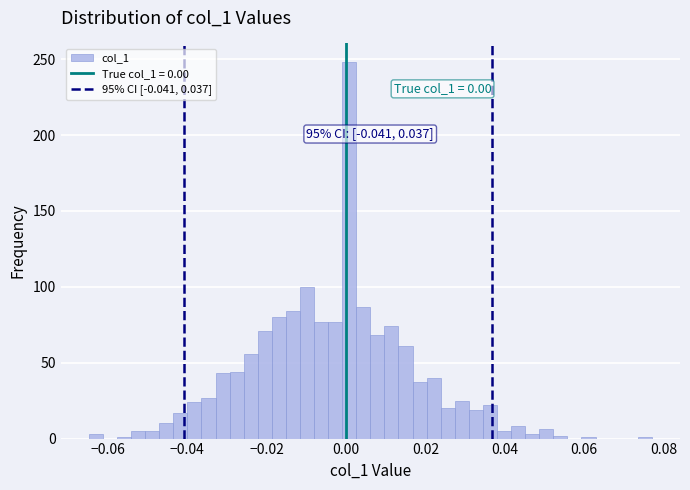

Around what value on the x-axis is the tallest bar? Give the approximate position of its centre, as read against the axis.

0.000